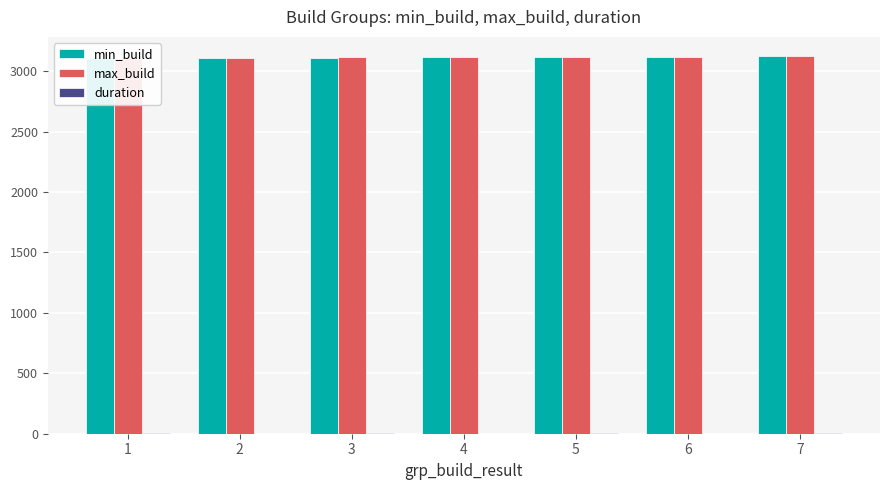

What is the average value of the min_build series?

3114.9